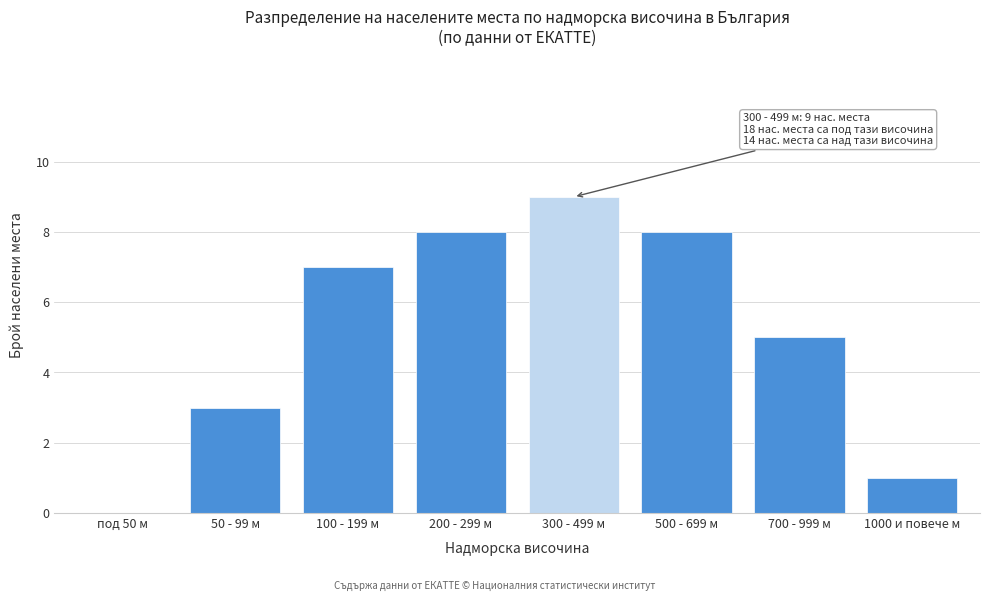

Reading right to left, list all the values displayed in this chart.

1000 и повече м=1	700 - 999 м=5	500 - 699 м=8	300 - 499 м=9	200 - 299 м=8	100 - 199 м=7	50 - 99 м=3	под 50 м=0